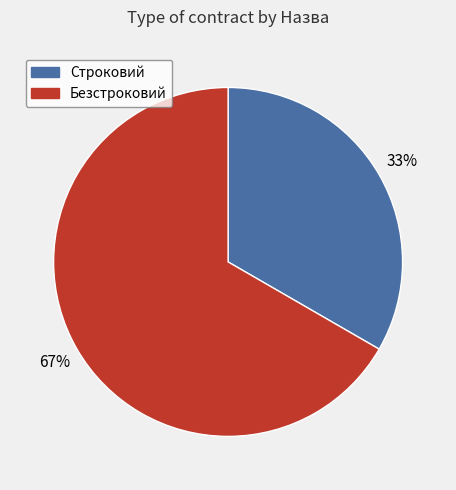

Which slice is the largest?

Безстроковий